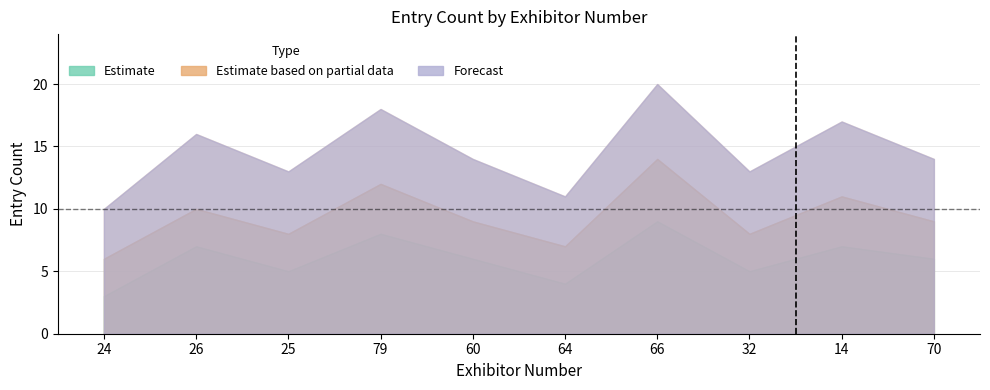

What is the average value of the Estimate series?

6